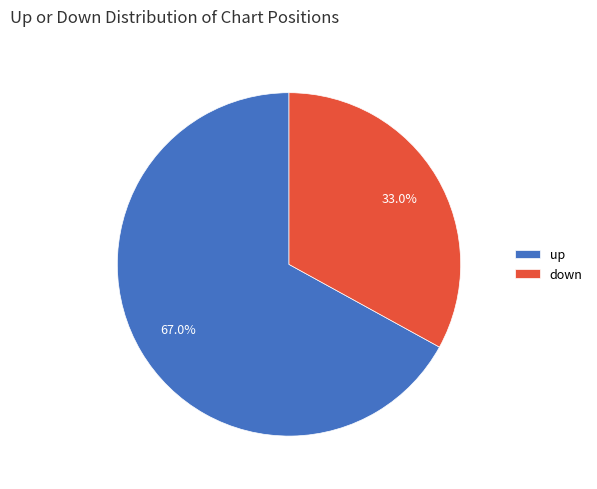

To the nearest percent, what is the difference between the largest and smallest slice percentages?

34%